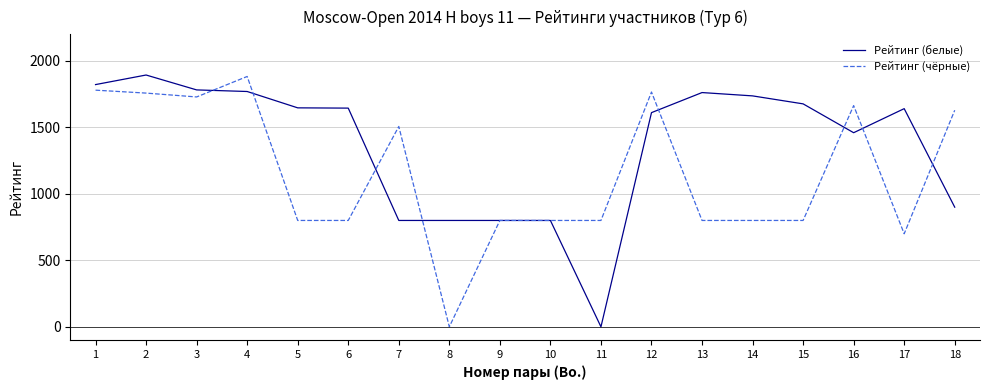

How many positive values does the Рейтинг (белые) series have?

17